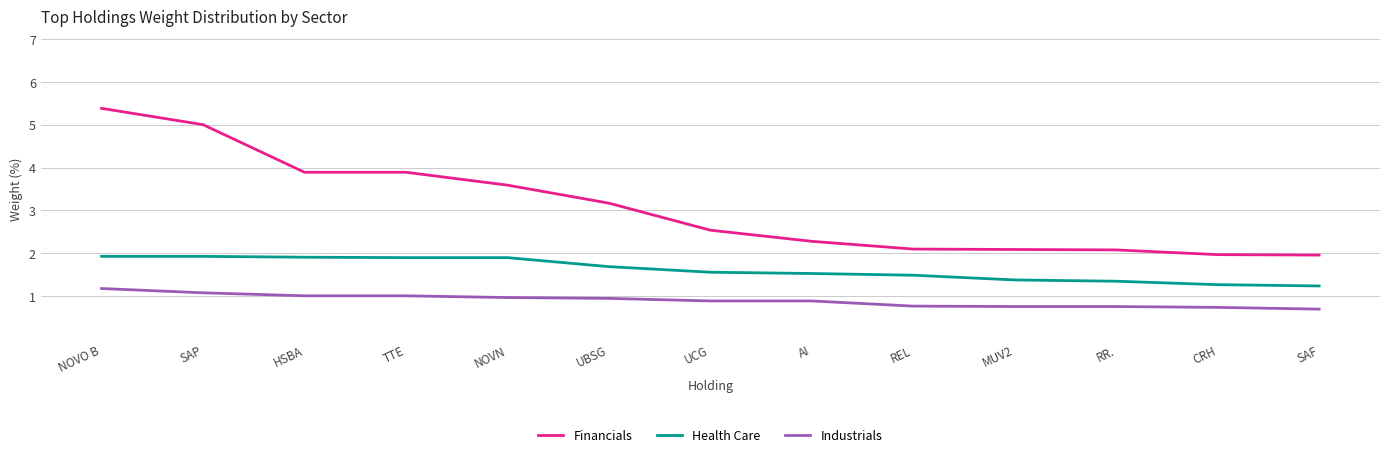

Between UCG and SAF, which series saw the biggest shift?

Financials